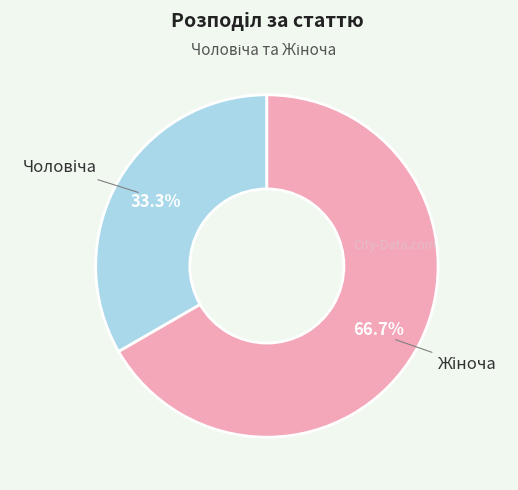

Does any single category account for the majority?

Yes